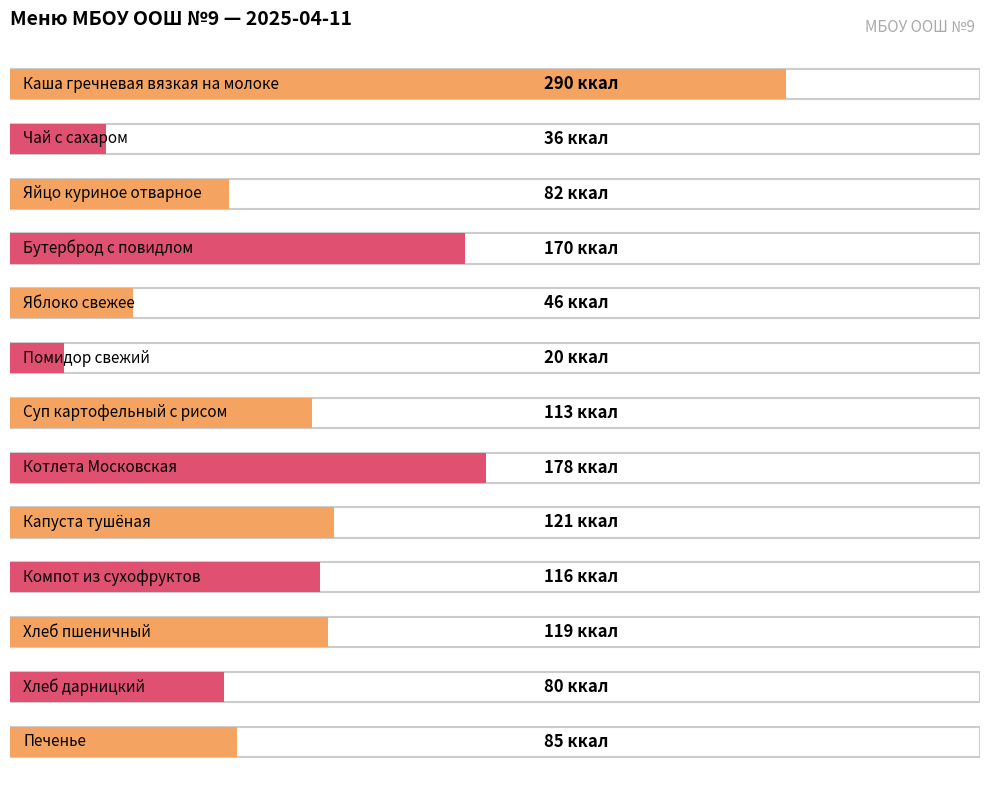

Rank the categories by value from highest to lowest.

Каша гречневая вязкая на молоке, Котлета Московская, Бутерброд с повидлом, Капуста тушёная, Хлеб пшеничный, Компот из сухофруктов, Суп картофельный с рисом, Печенье, Яйцо куриное отварное, Хлеб дарницкий, Яблоко свежее, Чай с сахаром, Помидор свежий